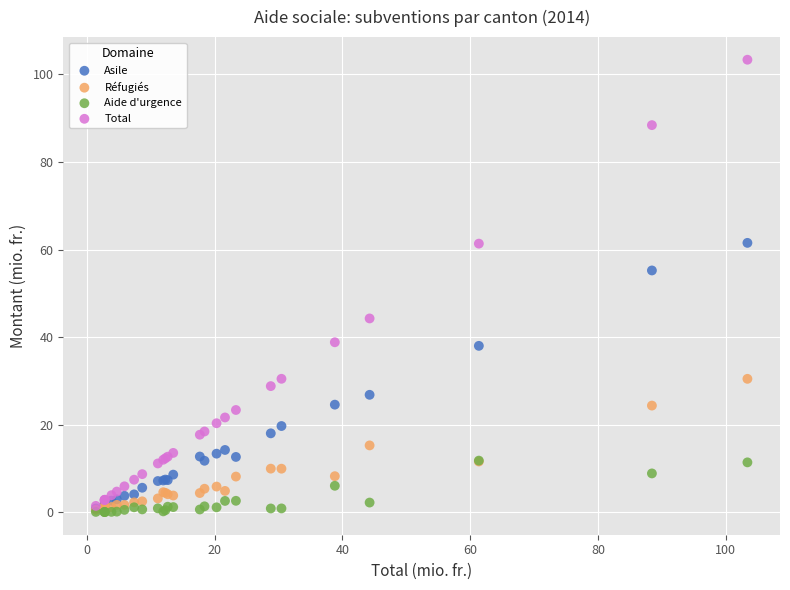

What are all the series names shown in the legend?

Asile, Réfugiés, Aide d'urgence, Total